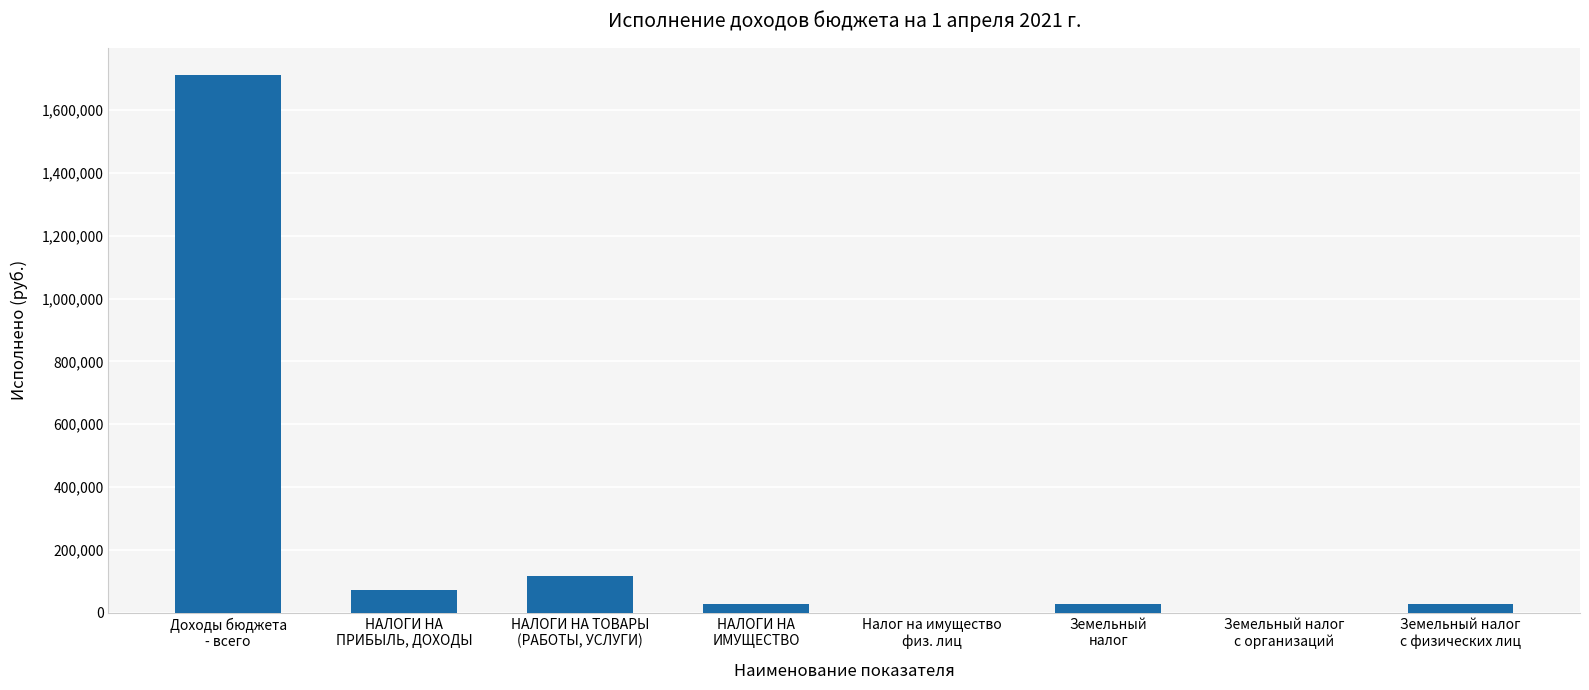

What is the maximum value shown in the chart?

1712574.0